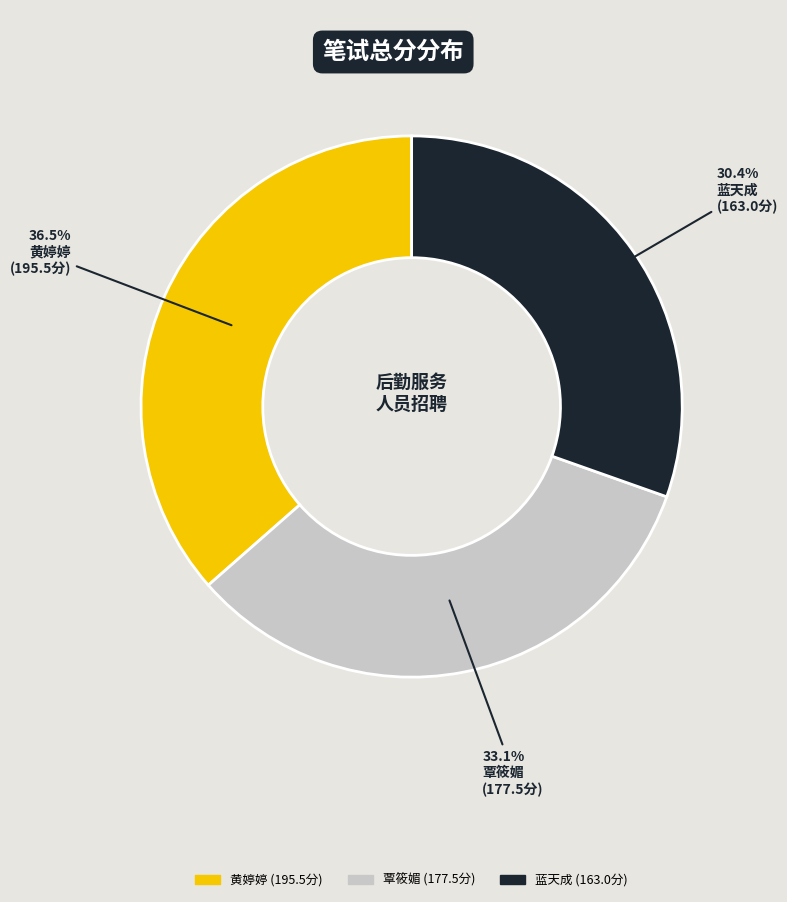

Does any single category account for the majority?

No